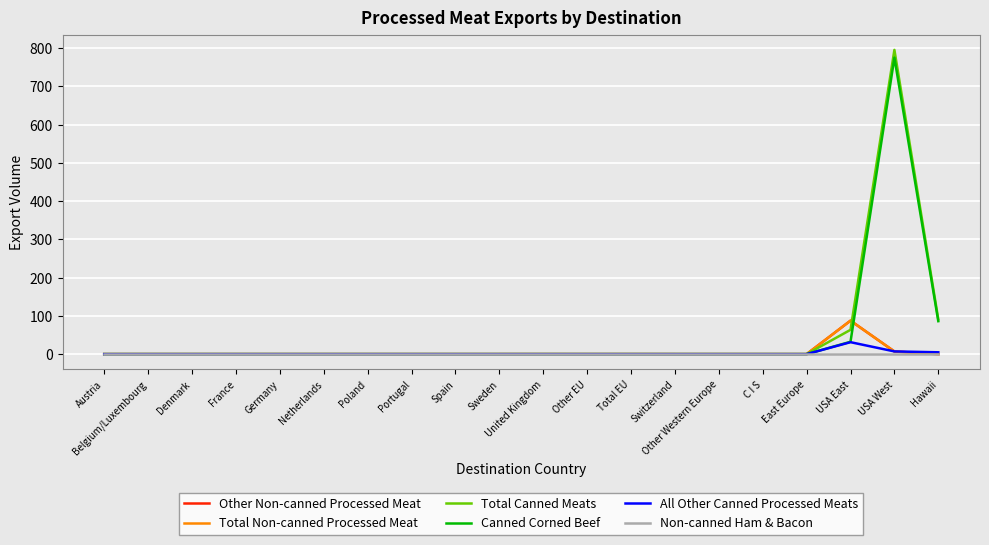

The Non-canned Ham & Bacon series shows 0.0 at USA West. True or false?

True